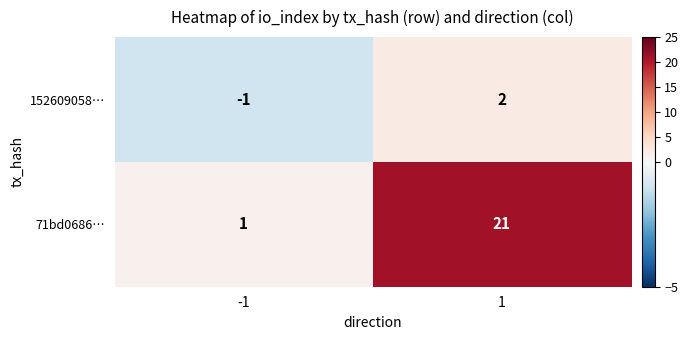

The 152609058… series shows 2 at 1. True or false?

True